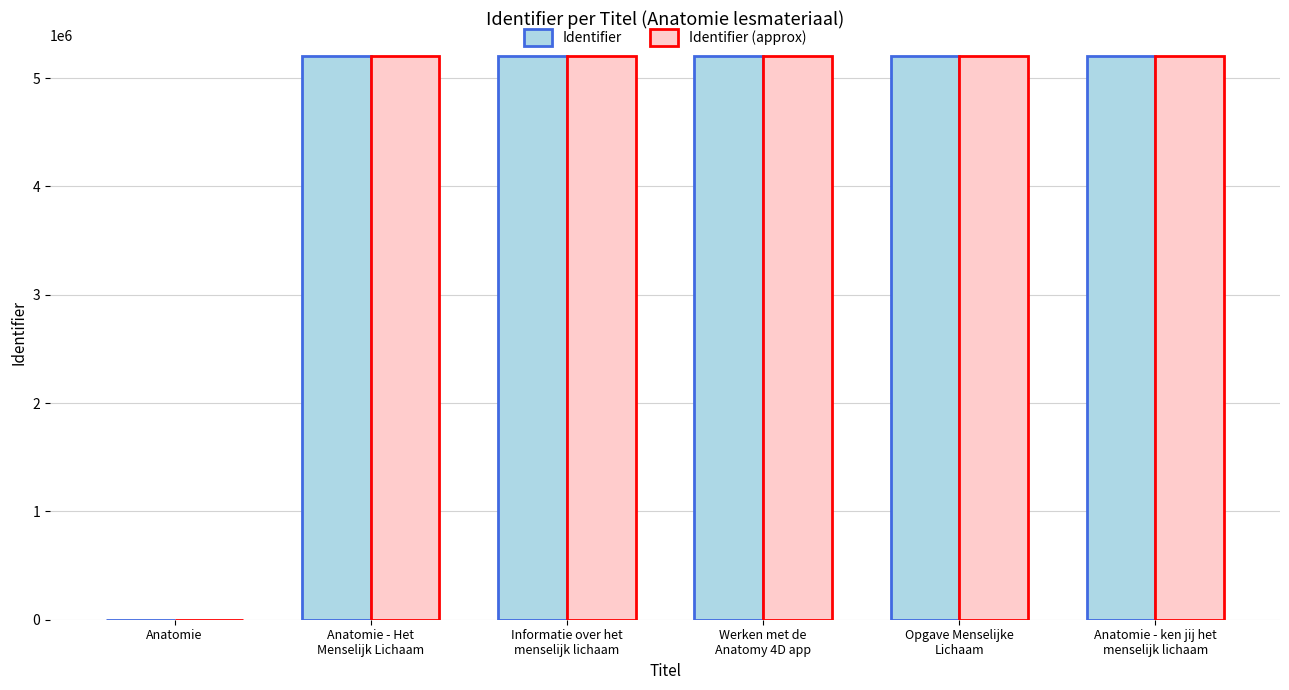

At which label does Identifier (approx) first exceed 5200084?

Informatie over het
menselijk lichaam